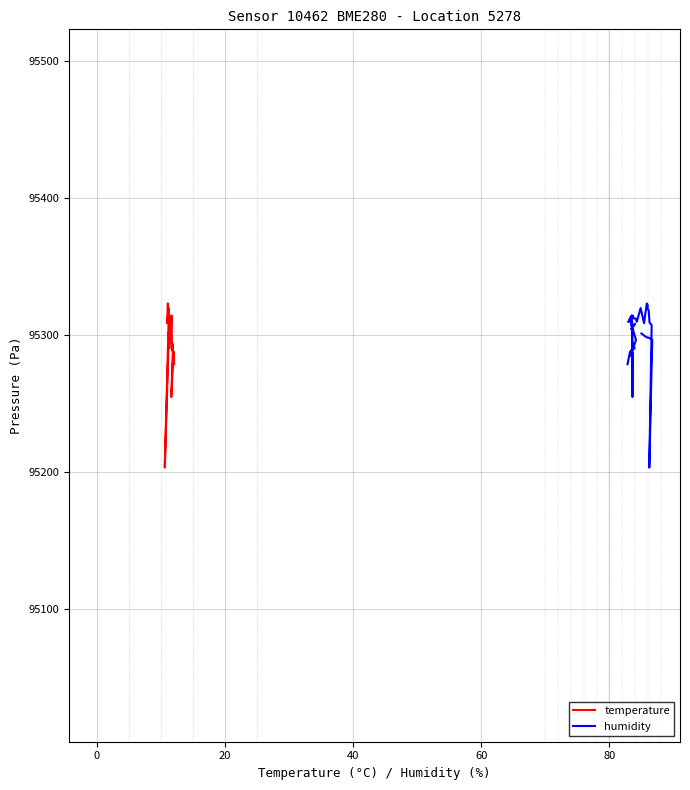

How many data points in humidity are above 95305?

20